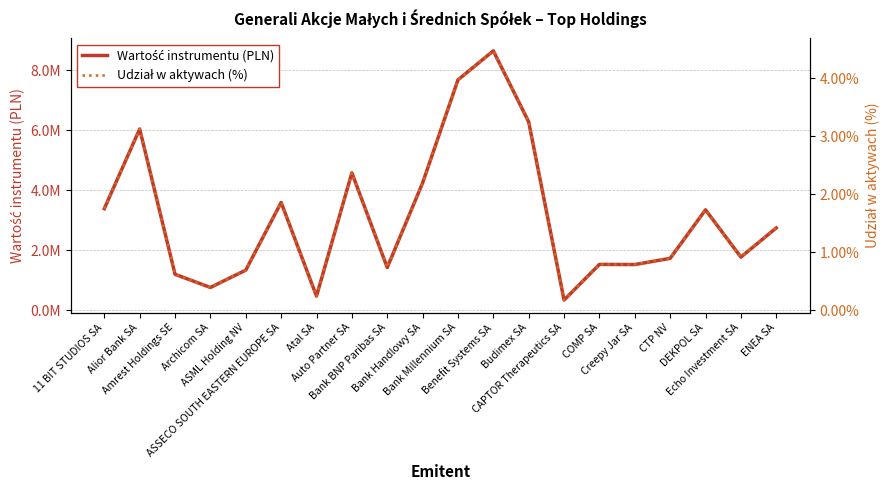

How many data points in Wartość instrumentu (PLN) are less than 2742371?

10